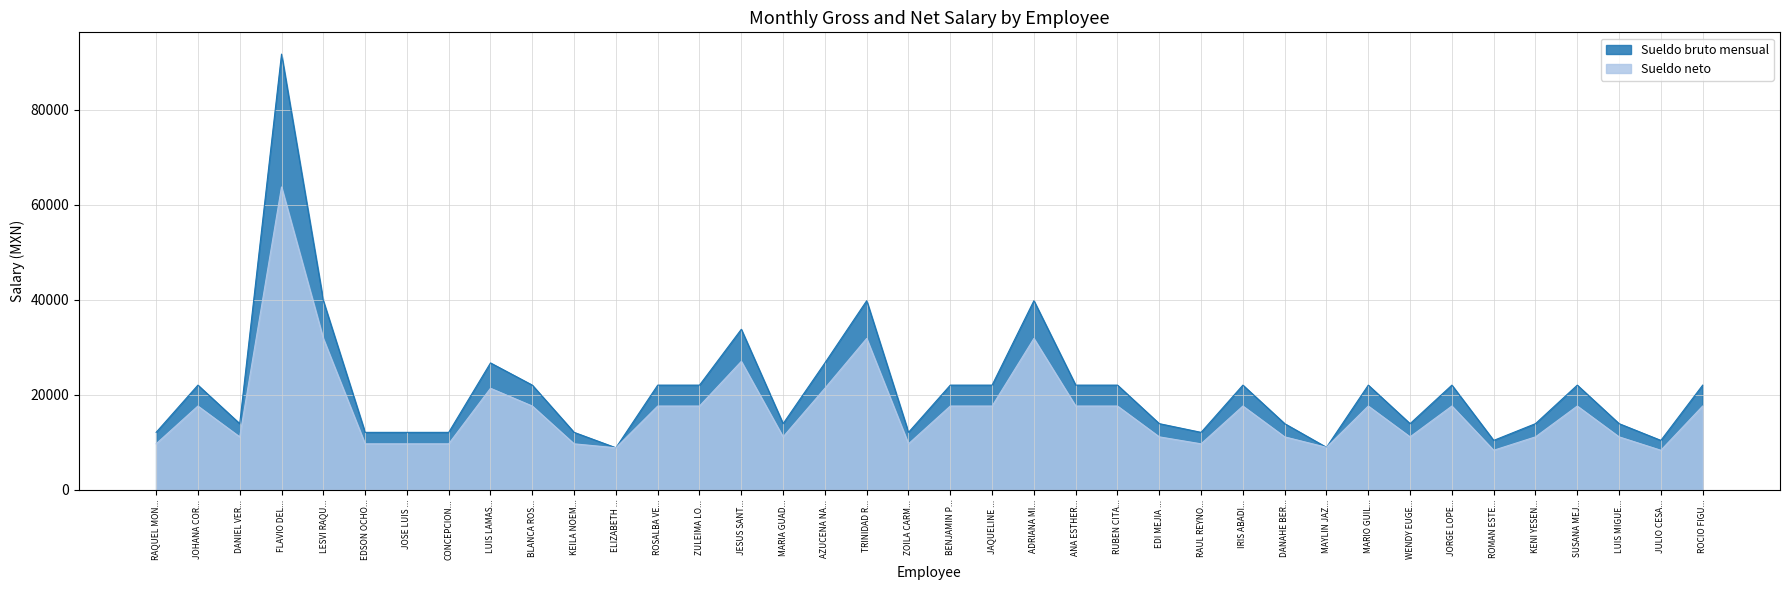

The value of Sueldo bruto mensual at FLAVIO DEL... is 32183.9. True or false?

False